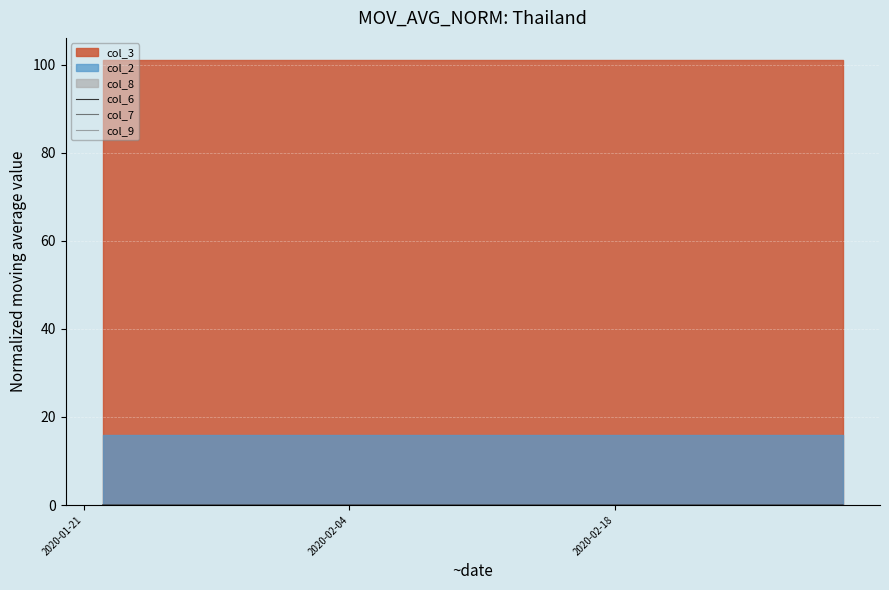

List the series in order of their peak value, lowest first.

col_7, col_9, col_6